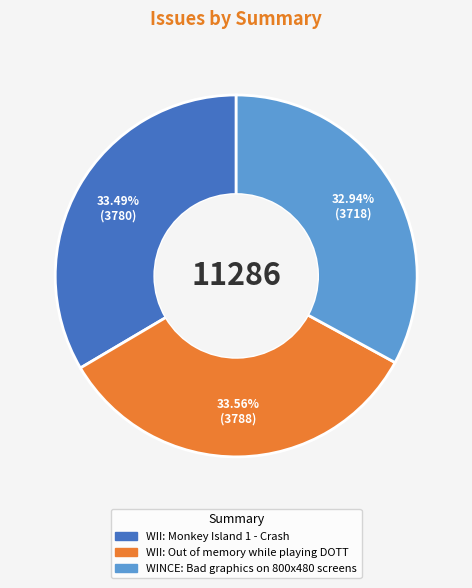

Between WII: Monkey Island 1 - Crash and WINCE: Bad graphics on 800x480 screens, which is larger?

WII: Monkey Island 1 - Crash